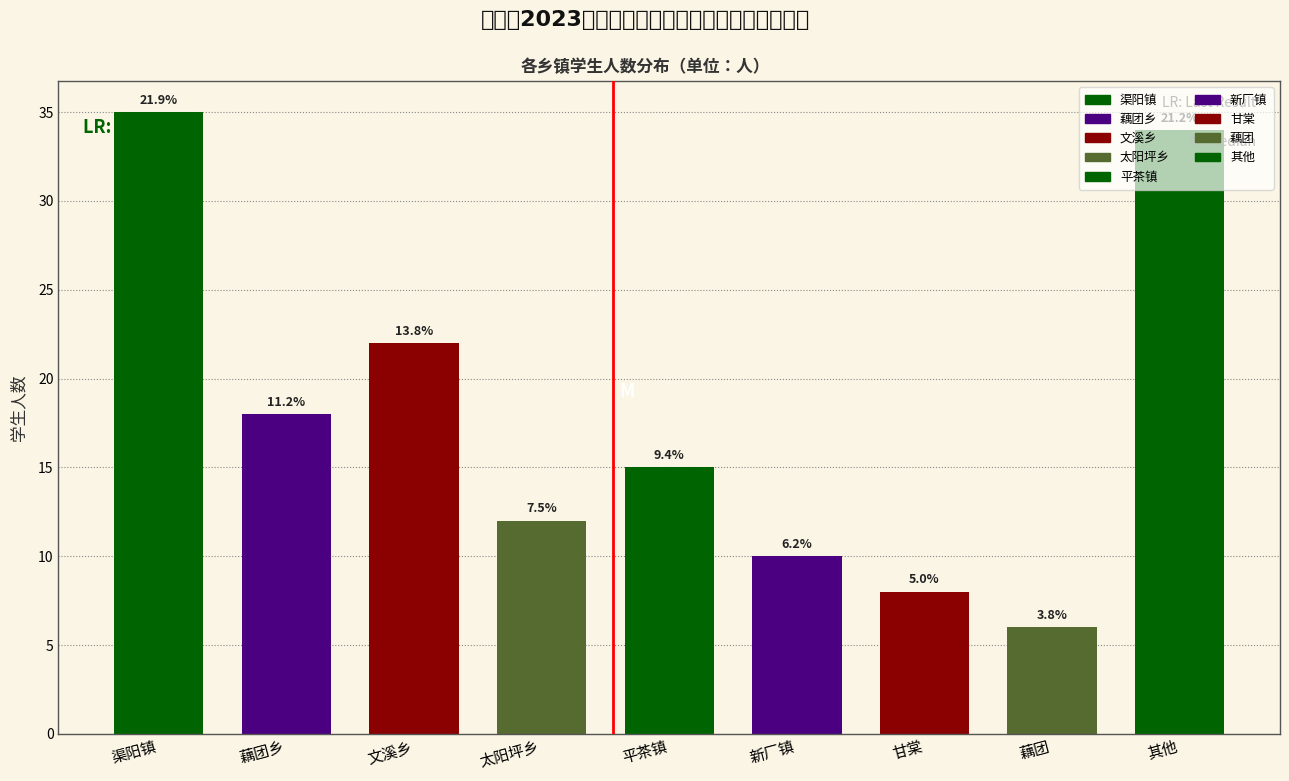

Are the bars horizontal?

No